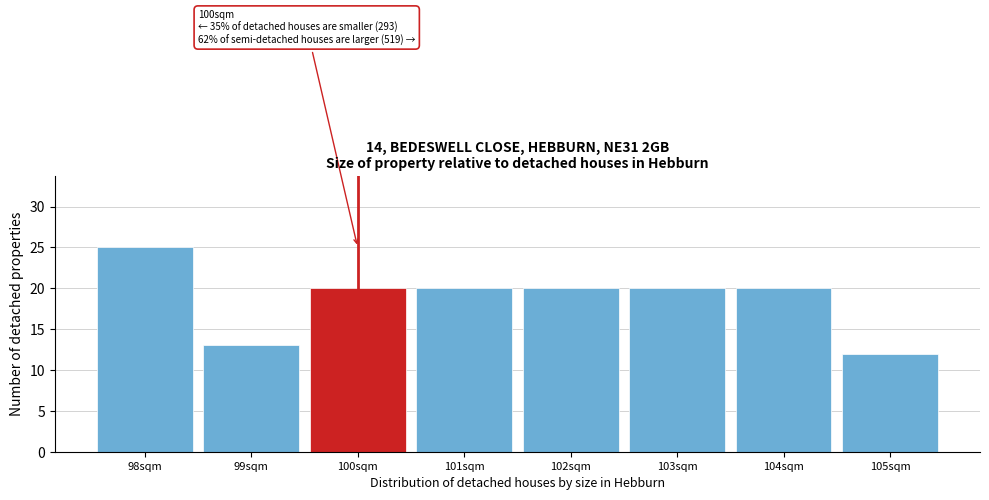

Over which range of the x-axis is the bar tallest?

97.5 to 98.5